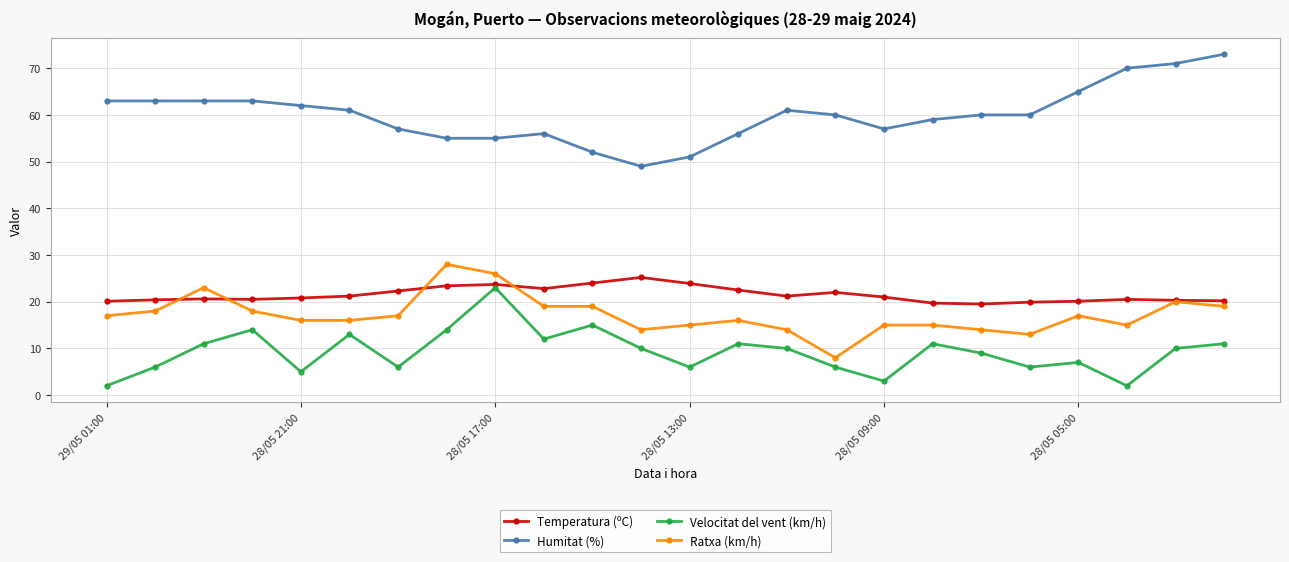

What is the maximum value for Velocitat del vent (km/h)?

23.0